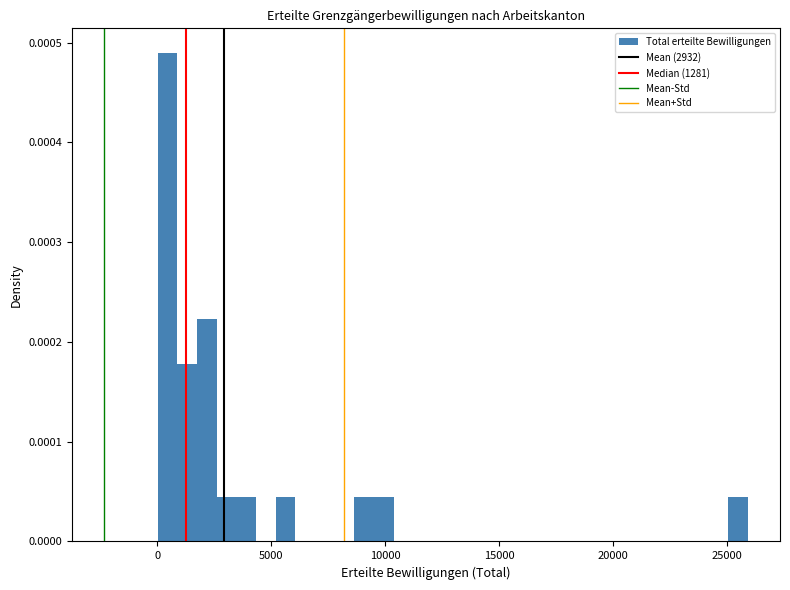

Read against the x-axis, roughly where is the centre of the tallest bar?

500